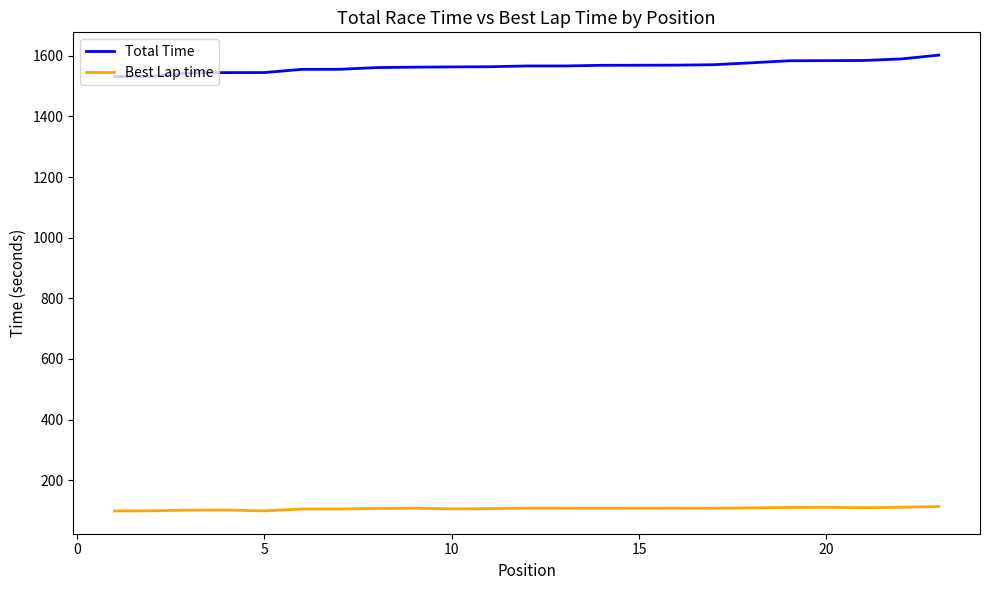

What is the smallest value displayed?

98.6